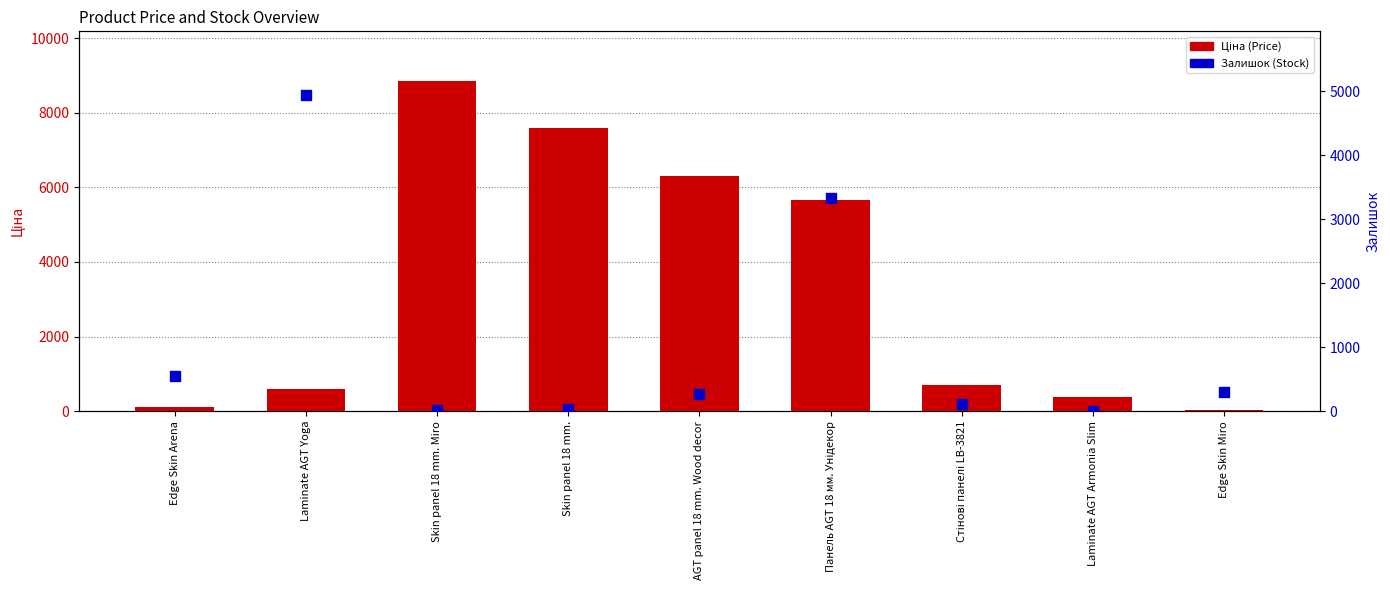

Is the value of Залишок (Stock) at Skin panel 18 mm. greater than the value of Ціна (Price) at AGT panel 18 mm. Wood decor?

No